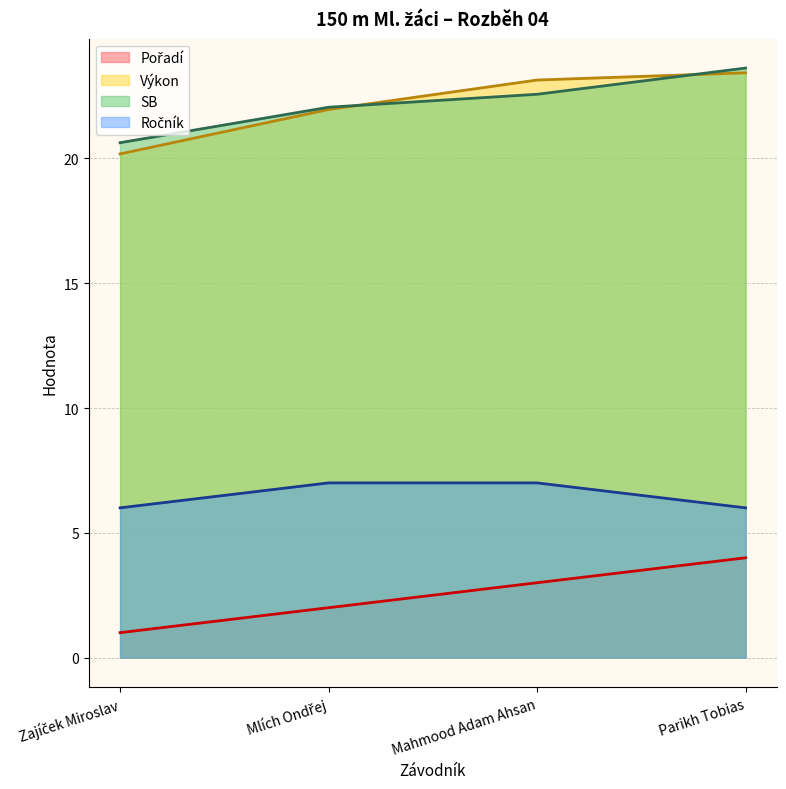

What is the label of the 3rd point from the right?

Mlích Ondřej